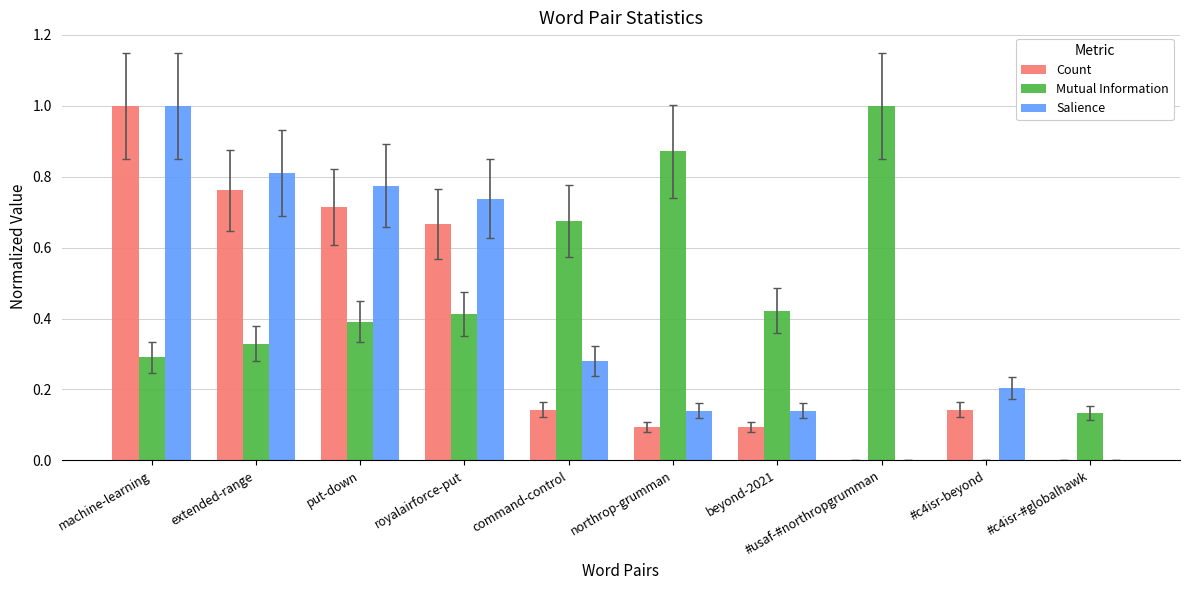

The value of Mutual Information at royalairforce-put is 0.4. True or false?

True